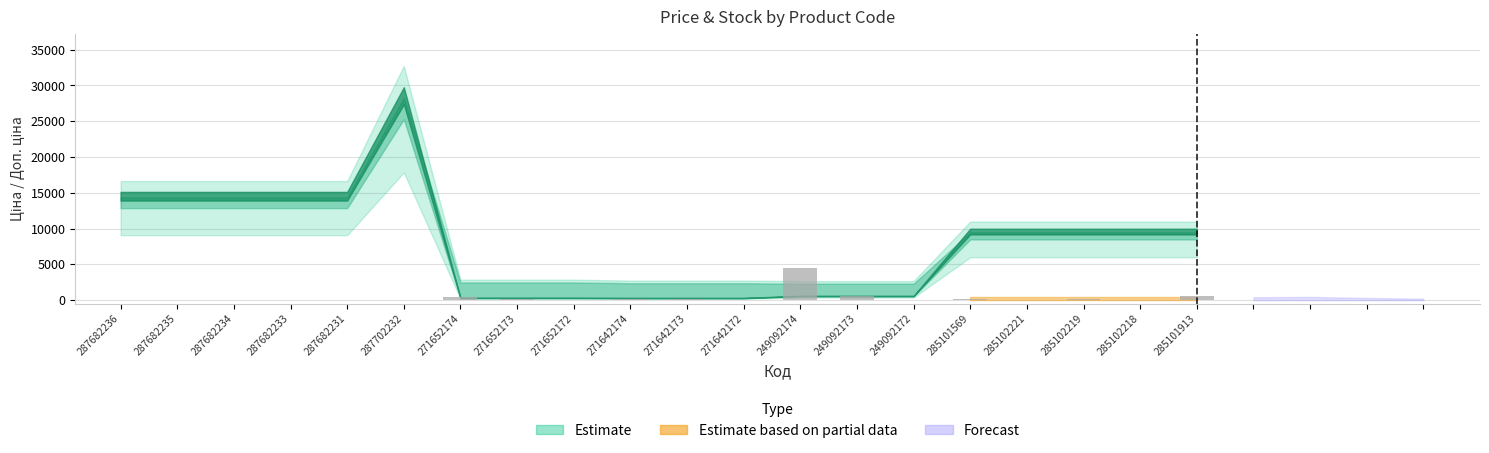

True or false: the data shows 3120.3 at 287682231.

False